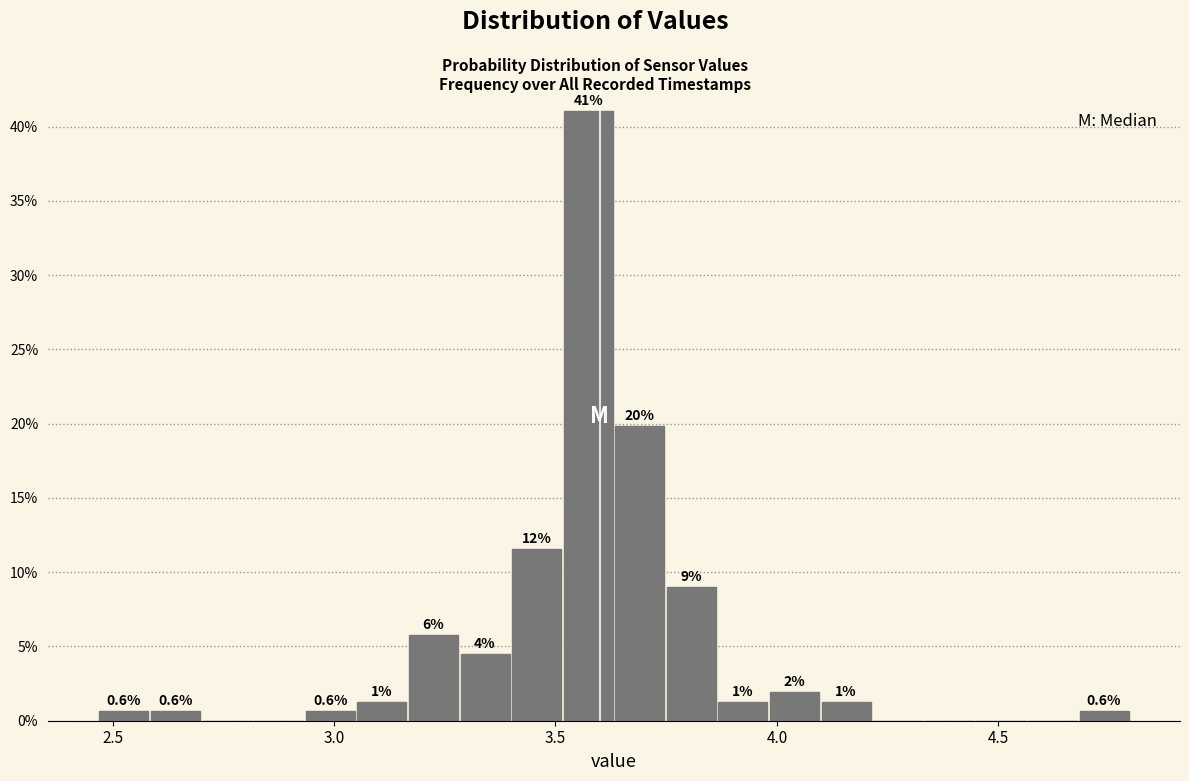

Read against the x-axis, roughly where is the centre of the tallest bar?

3.55